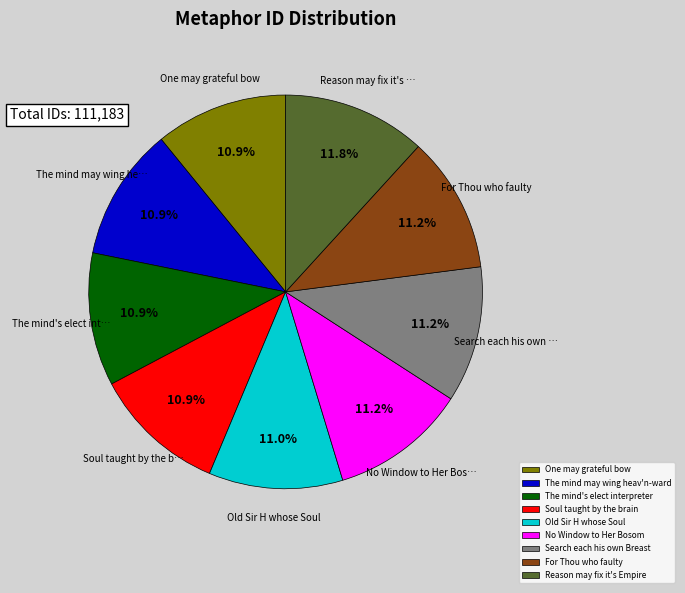

Is Soul taught by the brain the majority of the pie?

No